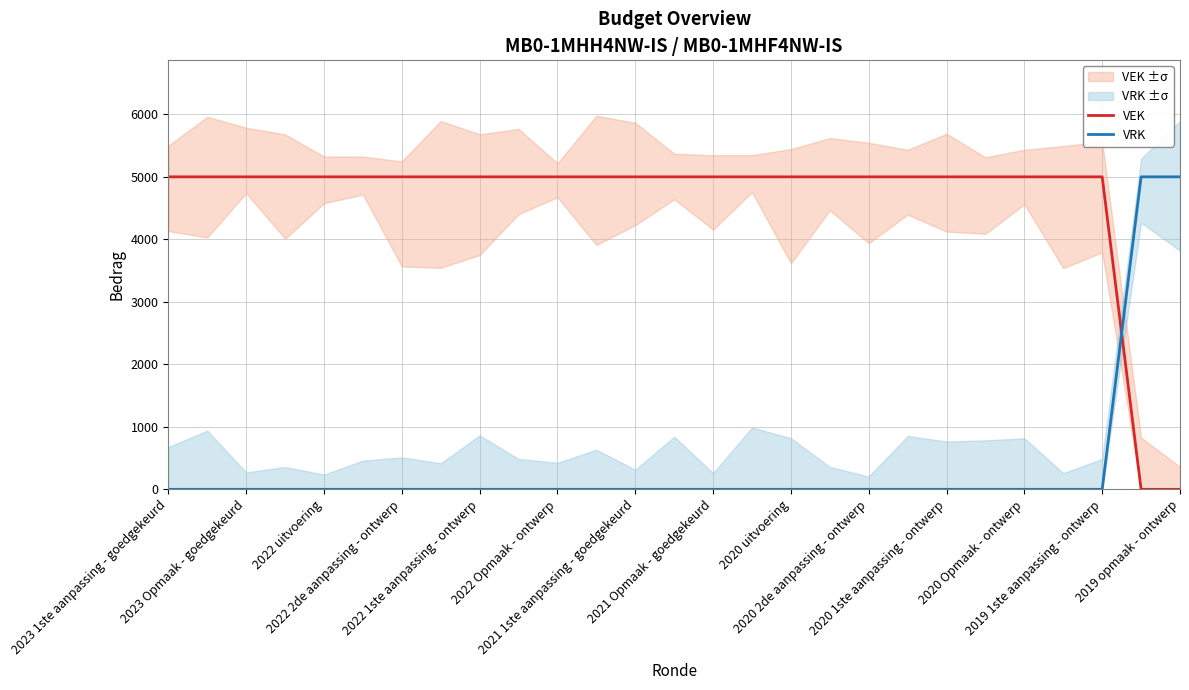

What is the difference between the maximum and minimum values in the VEK series?

5000